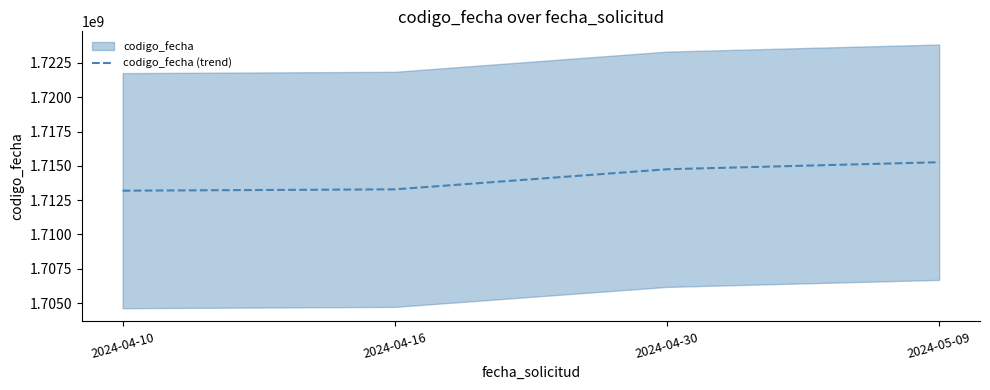

What is the change in value from 2024-04-16 to 2024-04-30?

+1464376